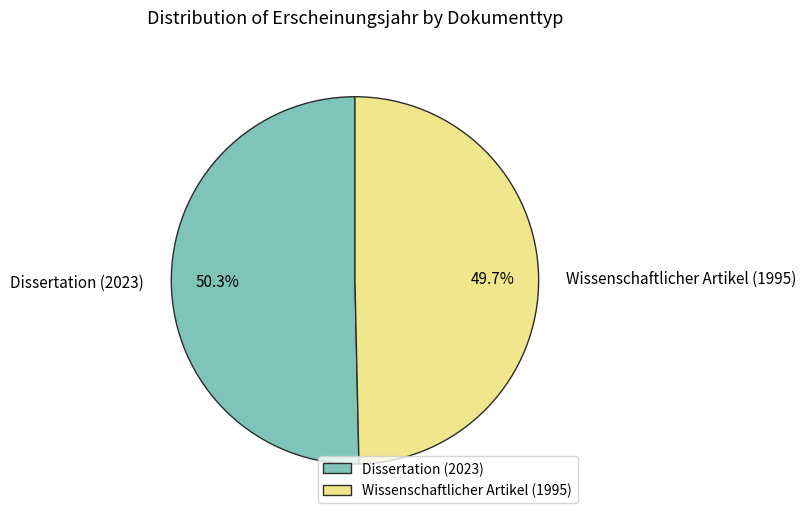

What is the total percentage of Wissenschaftlicher Artikel (1995) and Dissertation (2023)?

100.0%